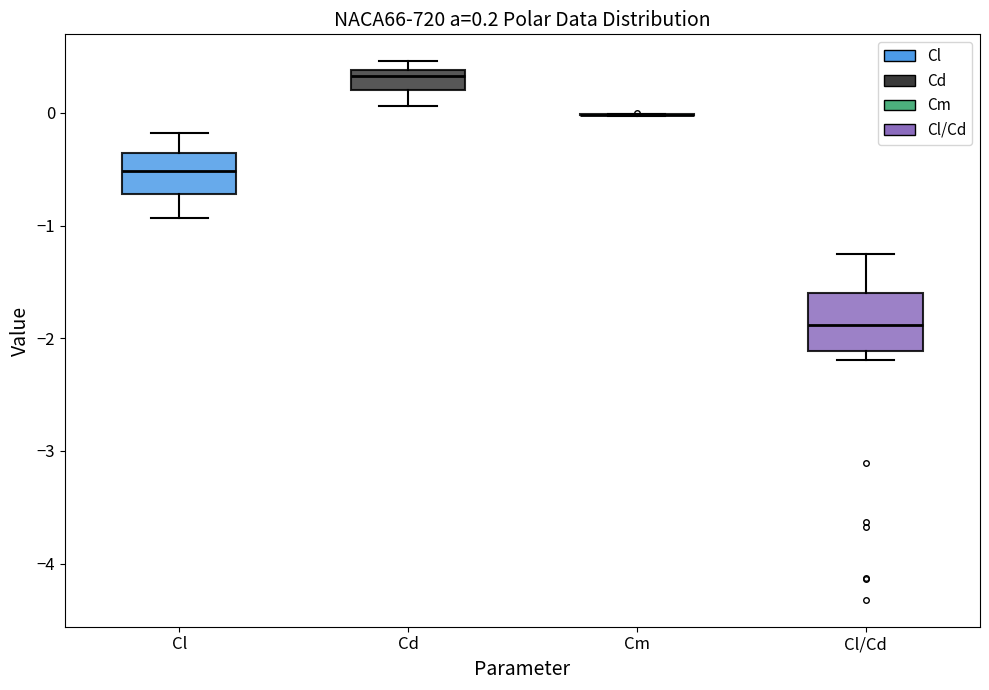

Which box is the tallest, from its lower edge to its upper edge?

Cl/Cd